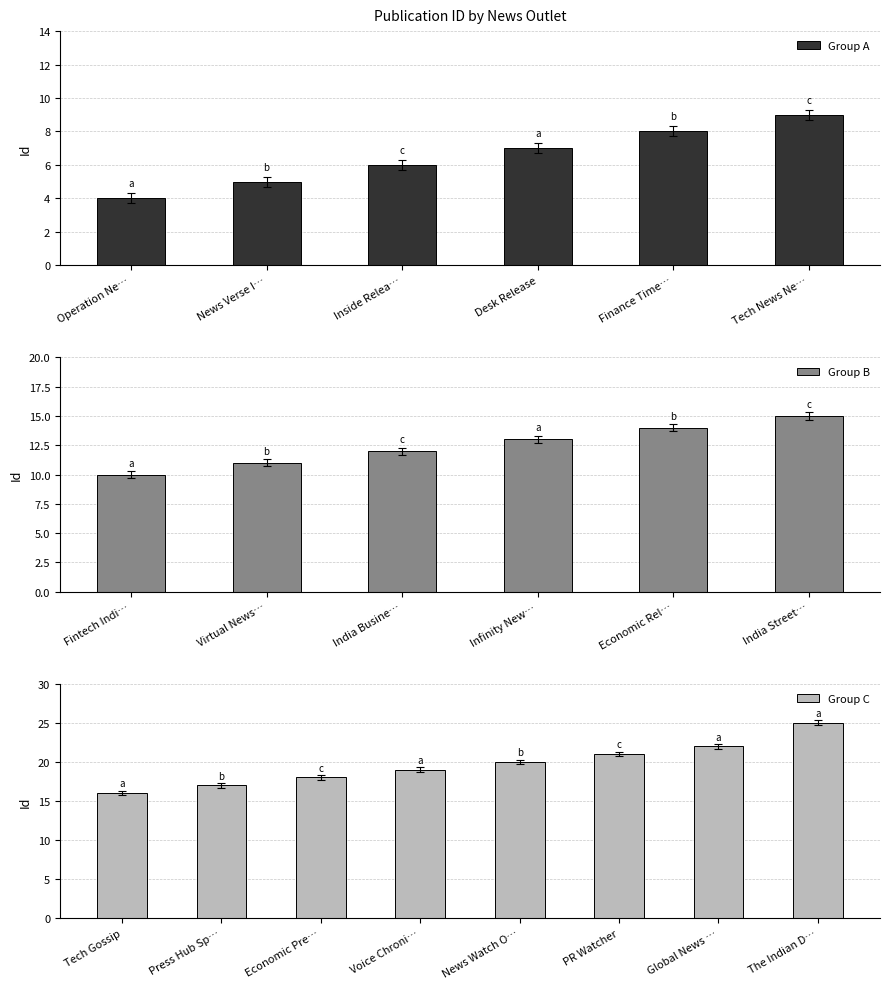

Which category has the lowest value across all series?

Operation News